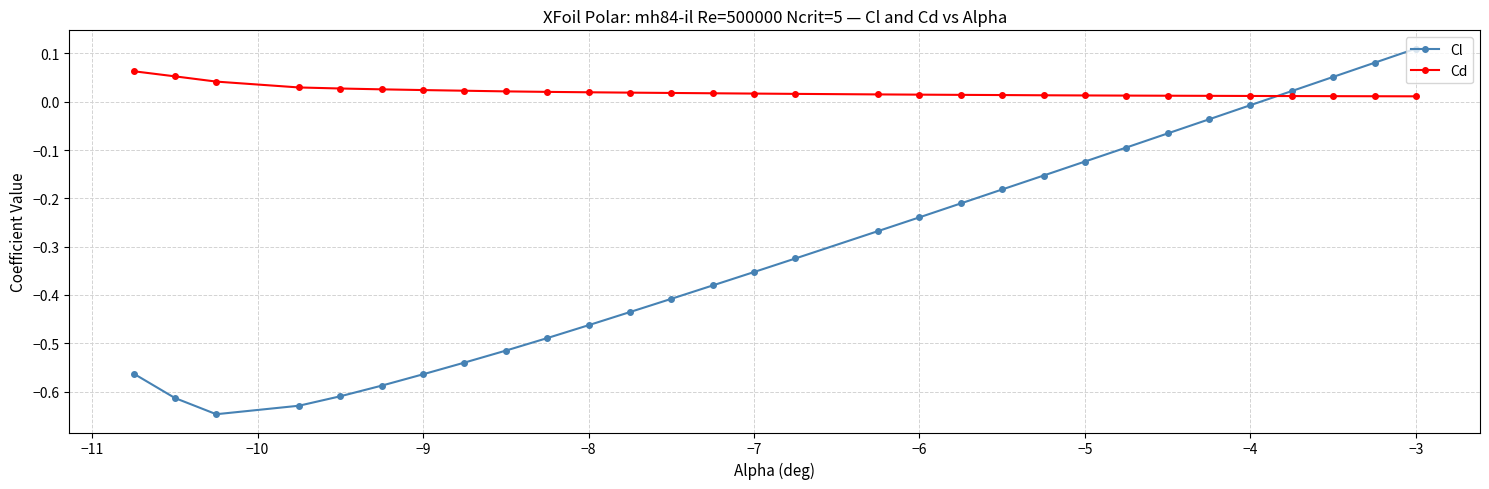

True or false: Cl and Cd intersect in this chart.

True